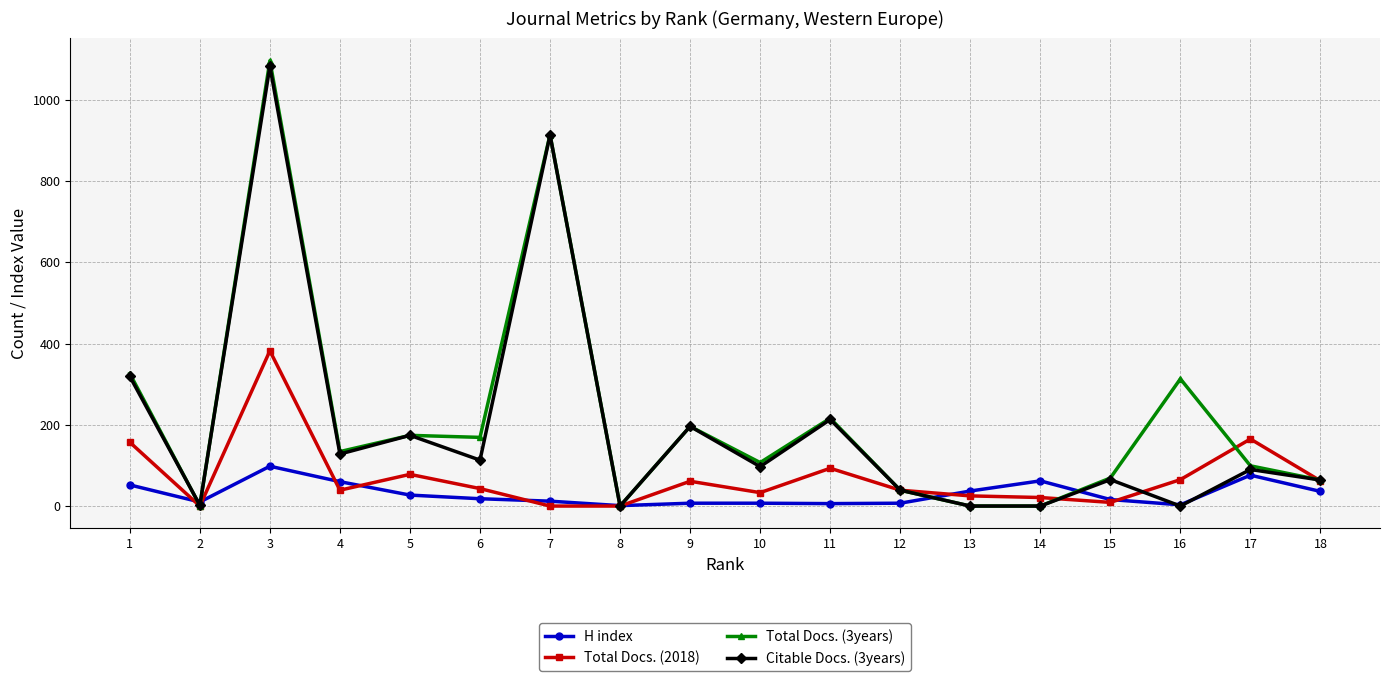

After their last crossing, which series has the higher values: H index or Citable Docs. (3years)?

Citable Docs. (3years)